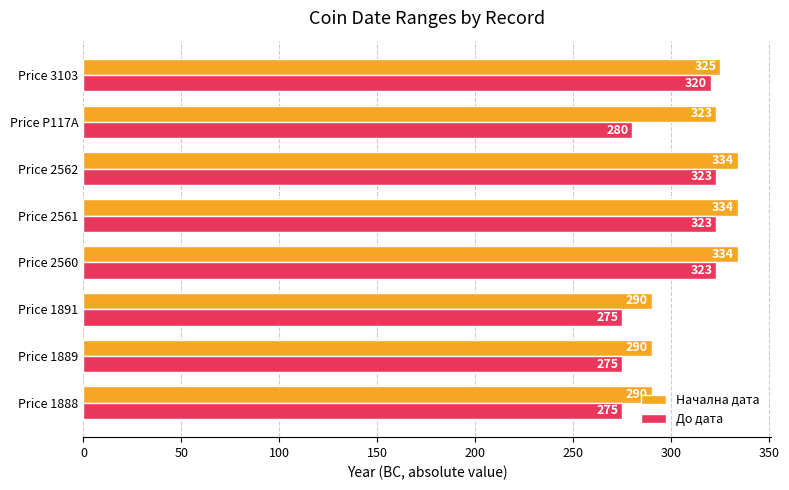

What is the average value of the Начална дата series?

315